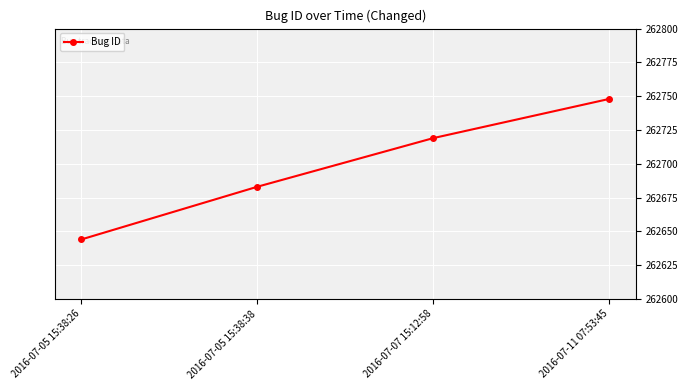

Reading left to right, transcribe all the data shown in this chart.

262644	262683	262719	262748